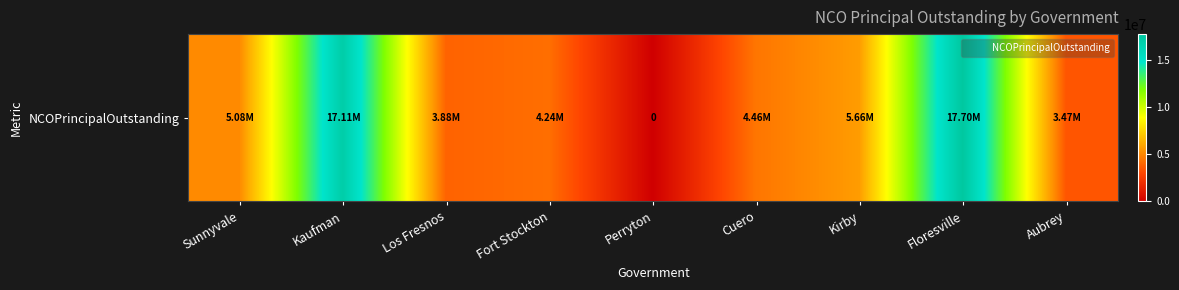

What is the maximum value shown in the chart?

17705000